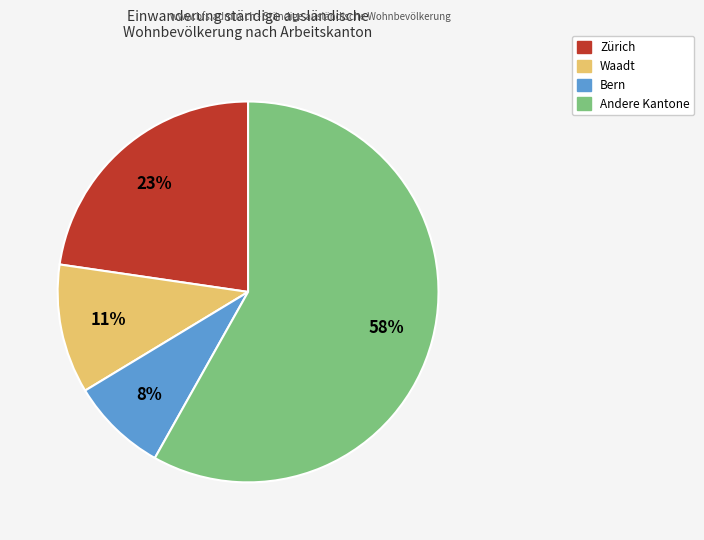

How many segments does this pie chart have?

4